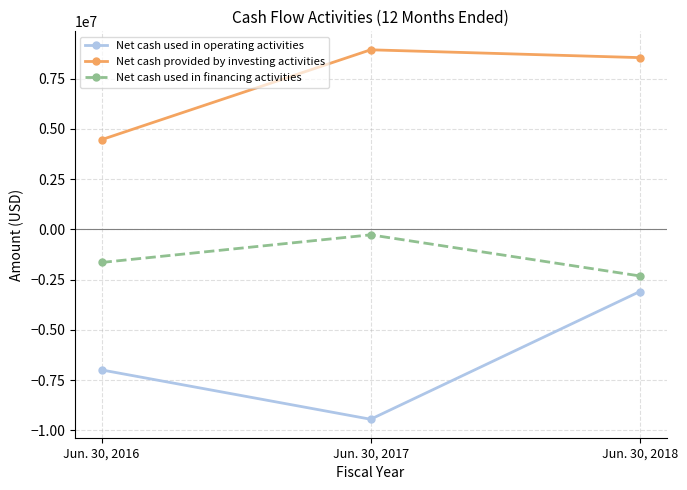

What is the spread (max minus min) of values at Jun. 30, 2016?

11465000